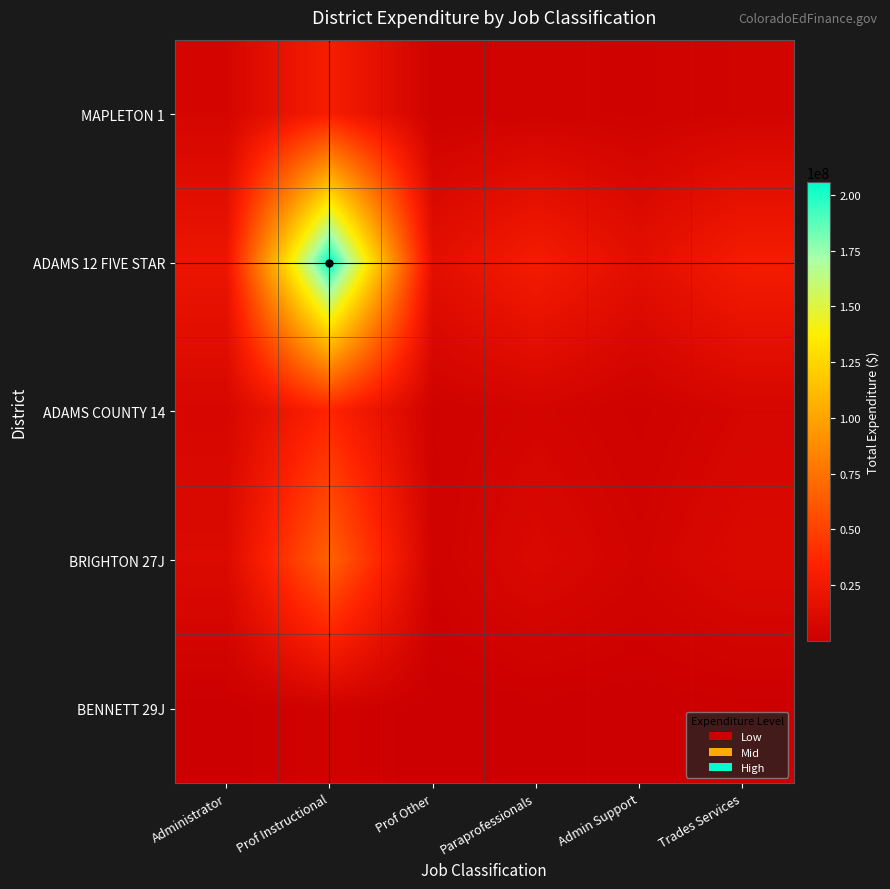

Reading left to right, extract all data points from this chart.

MAPLETON 1: Administrator=6485376.3	Prof Instructional=29376127.1	Prof Other=2570667.6	Paraprofessionals=3800020.2	Admin Support=2998276.5	Trades Services=4774650.3
ADAMS 12 FIVE STAR: Administrator=21840434.3	Prof Instructional=205740385.8	Prof Other=15527630.3	Paraprofessionals=27965643.5	Admin Support=15318058.1	Trades Services=27881444.1
ADAMS COUNTY 14: Administrator=7912328.9	Prof Instructional=35094400.0	Prof Other=3090541.6	Paraprofessionals=5807275.8	Admin Support=2814074.1	Trades Services=6802035.3
BRIGHTON 27J: Administrator=11140942.2	Prof Instructional=67028702.0	Prof Other=3298720.7	Paraprofessionals=9764271.3	Admin Support=4937567.0	Trades Services=10270812.2
BENNETT 29J: Administrator=601198.7	Prof Instructional=3445175.3	Prof Other=86789.5	Paraprofessionals=657350.8	Admin Support=314177.0	Trades Services=698092.7